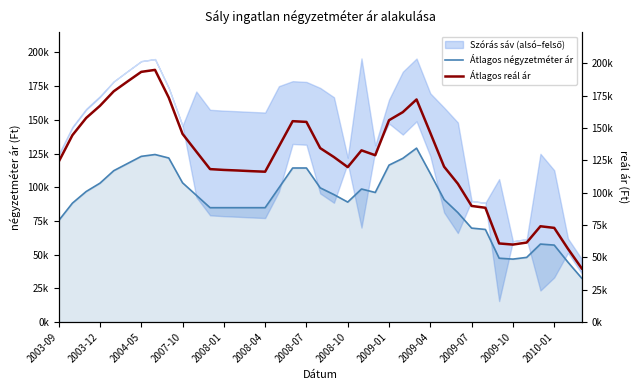

How many lines are shown in the chart?

2